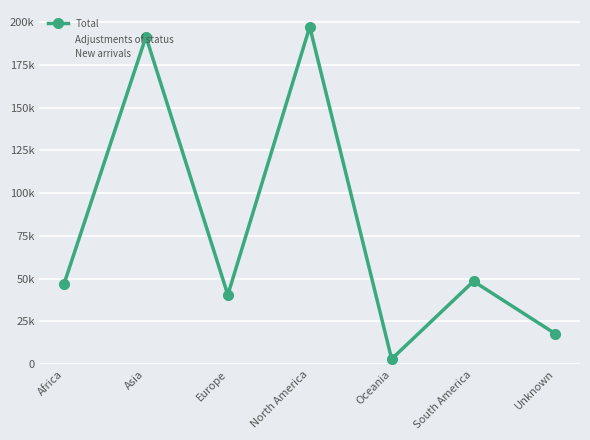

Reading left to right, transcribe all the data shown in this chart.

Total: 46981	191434	40520	197203	3047	48467	17767
Adjustments of status: 19033	92853	27101	100750	1941	34572	3822
New arrivals: 27948	98581	13419	96453	1106	13895	13945